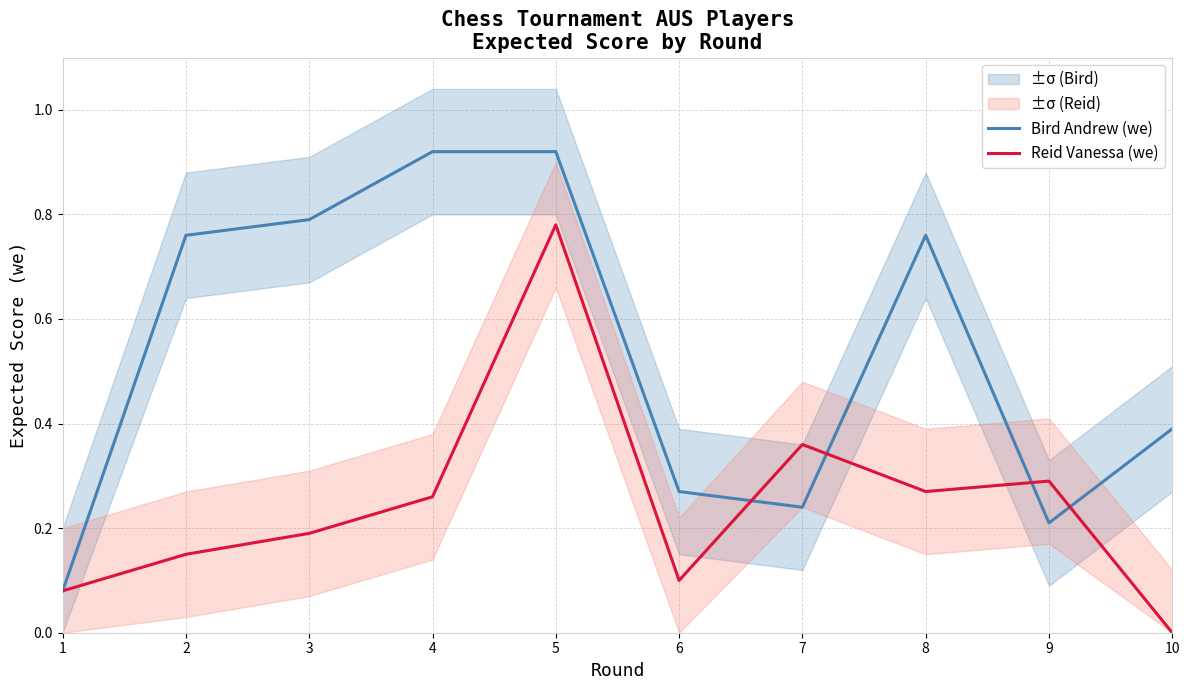

At which category does the chart reach its peak across all series?

4